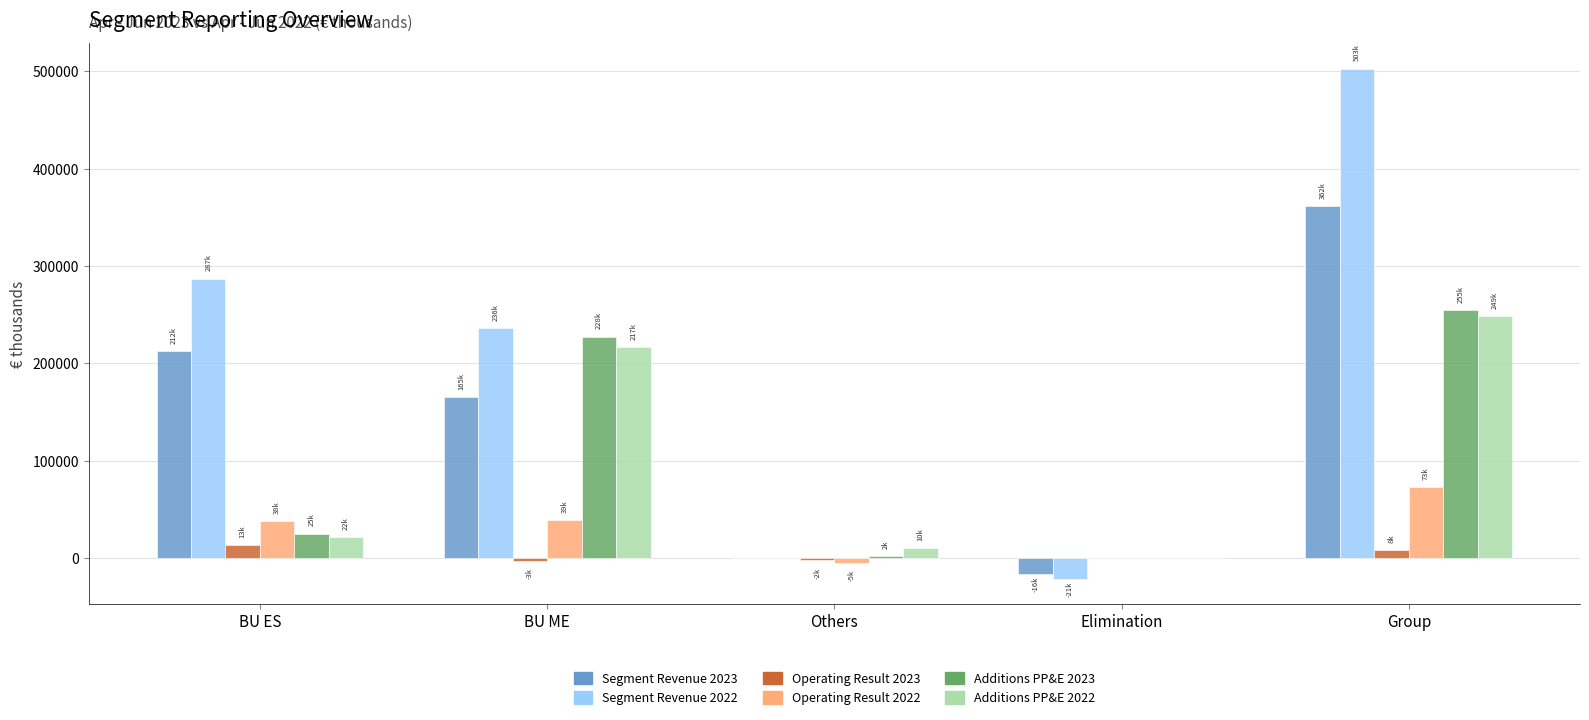

The Segment Revenue 2023 series shows -15774 at Elimination. True or false?

True